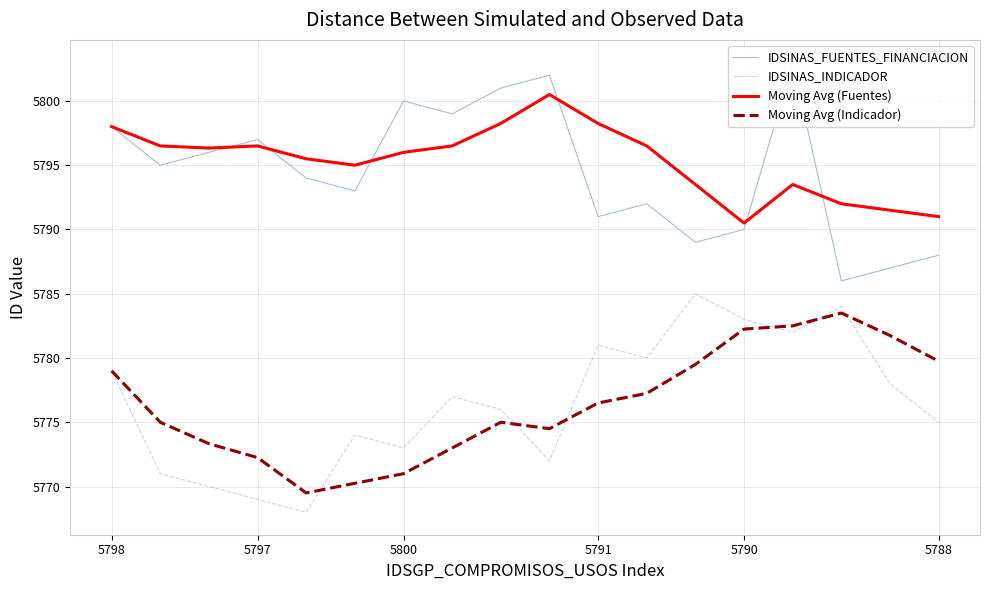

Which series ends up on top after the final intersection of IDSINAS_INDICADOR and Moving Avg (Indicador)?

Moving Avg (Indicador)